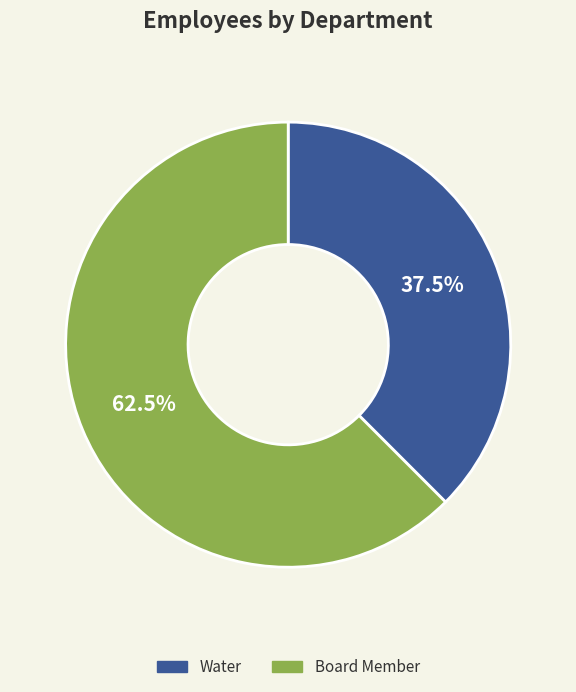

What is the ratio of the value at Board Member to the value at Water?

1.7